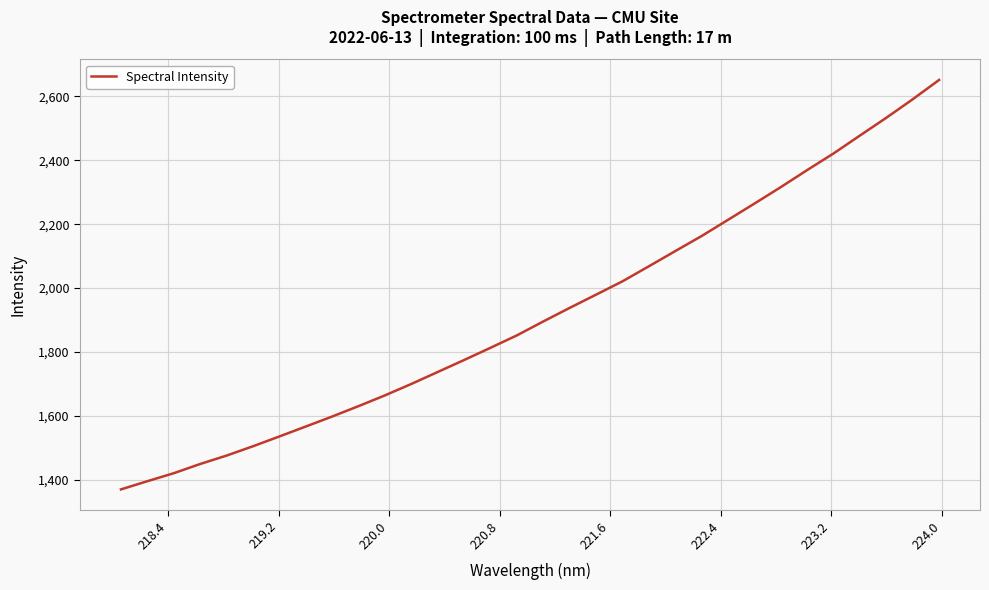

What is the sum of all values?

61511.5